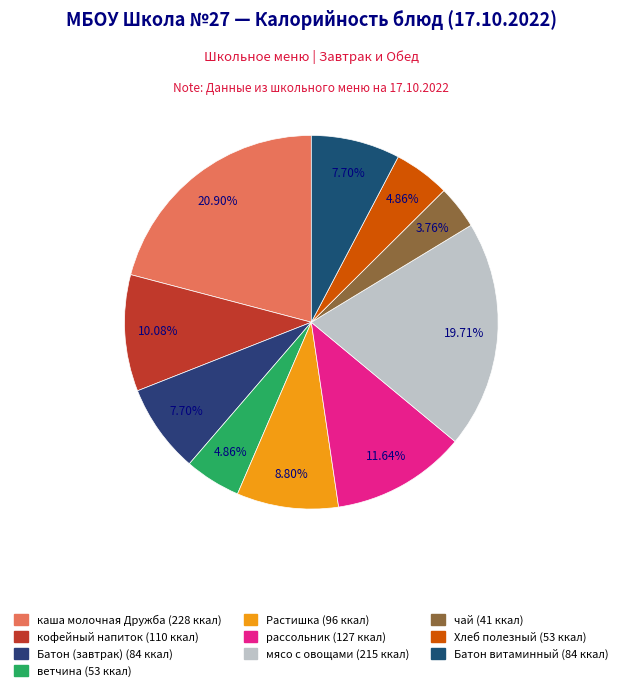

What portion of the pie excludes Батон витаминный?

92.3%